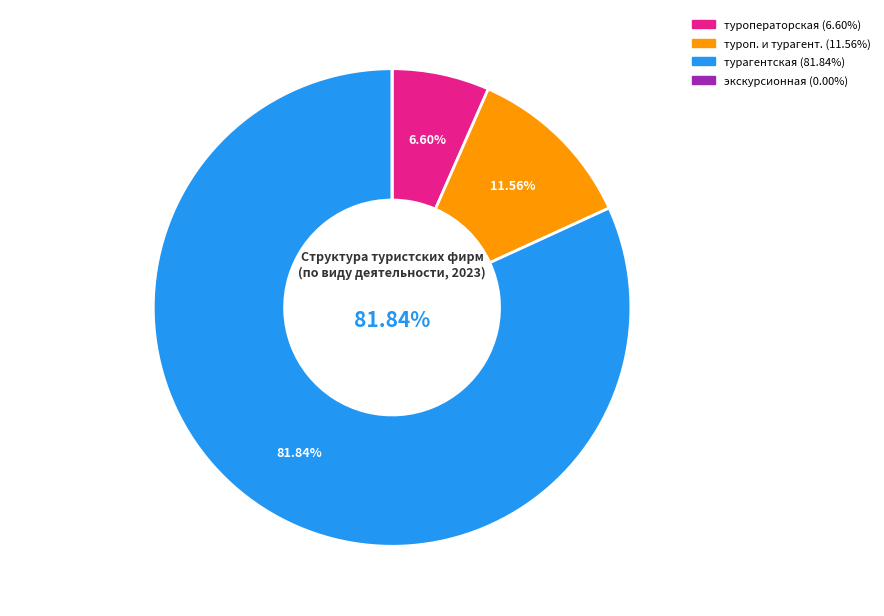

Does any single category account for the majority?

Yes